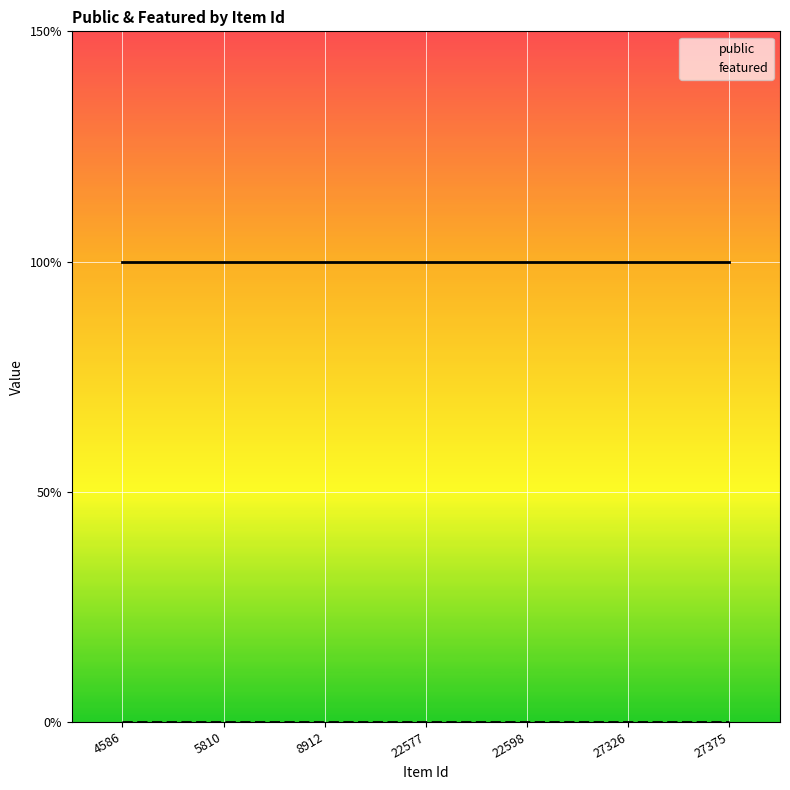

True or false: featured and public intersect in this chart.

False